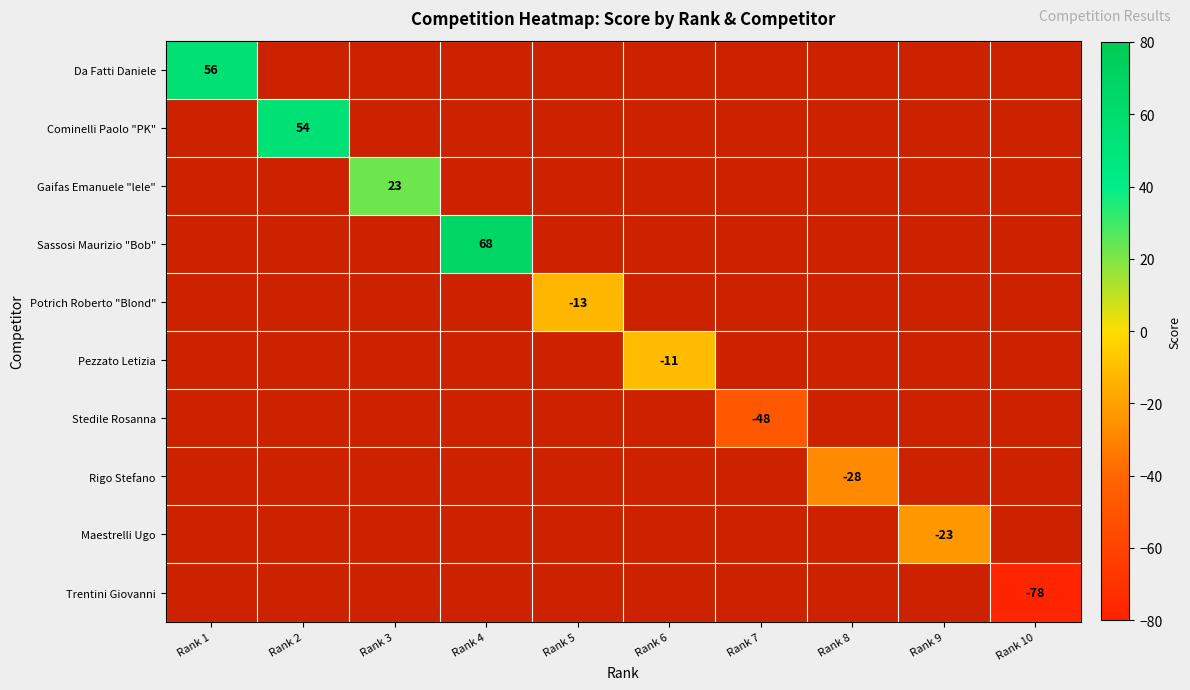

True or false: Rigo Stefano has a value of -11 at Rank 8.

False